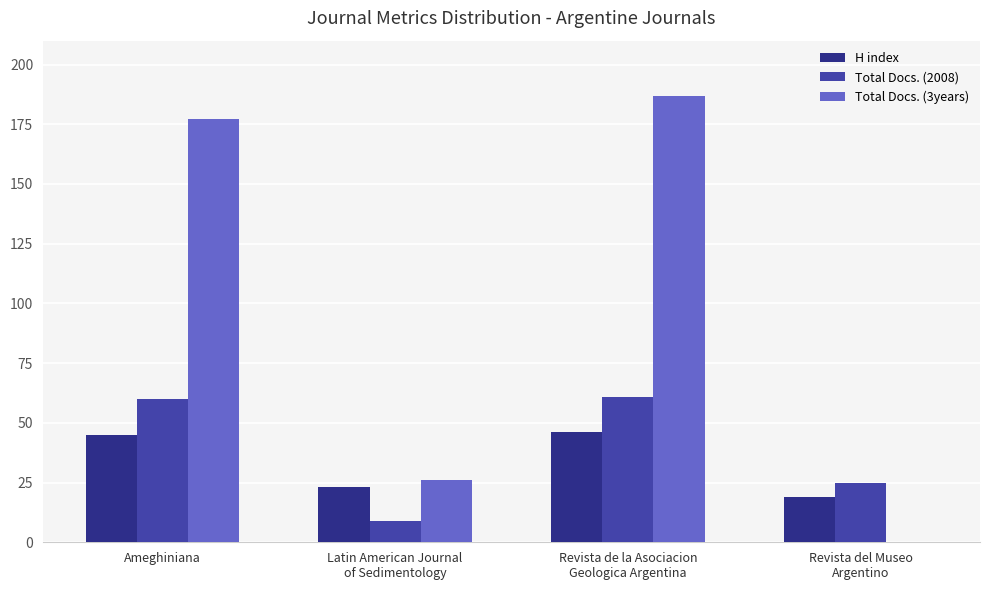

What are all the series names shown in the legend?

H index, Total Docs. (2008), Total Docs. (3years)